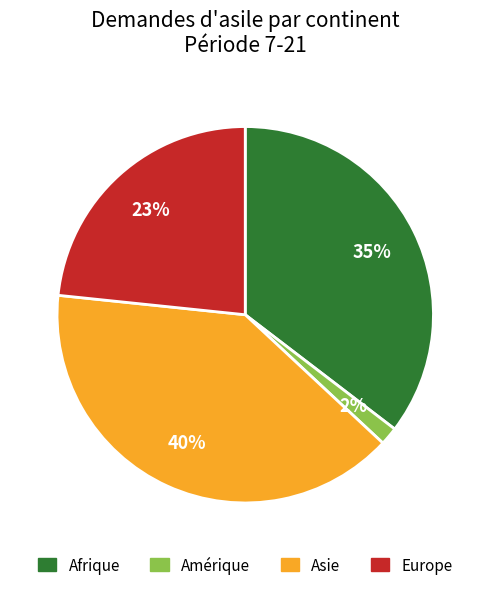

Between Afrique and Europe, which is larger?

Afrique